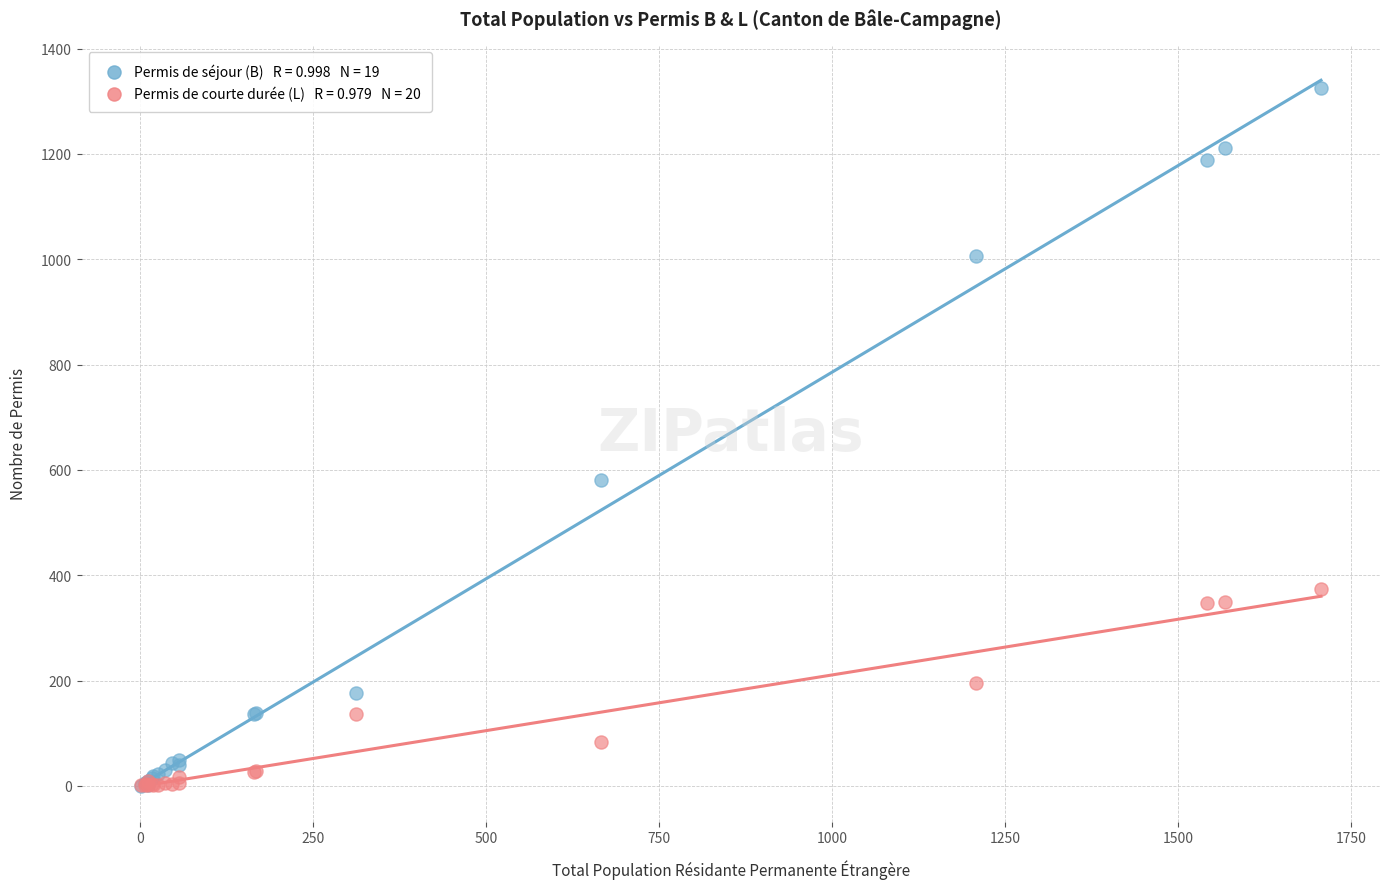

Across all series, what Y value is closest to 662?

581